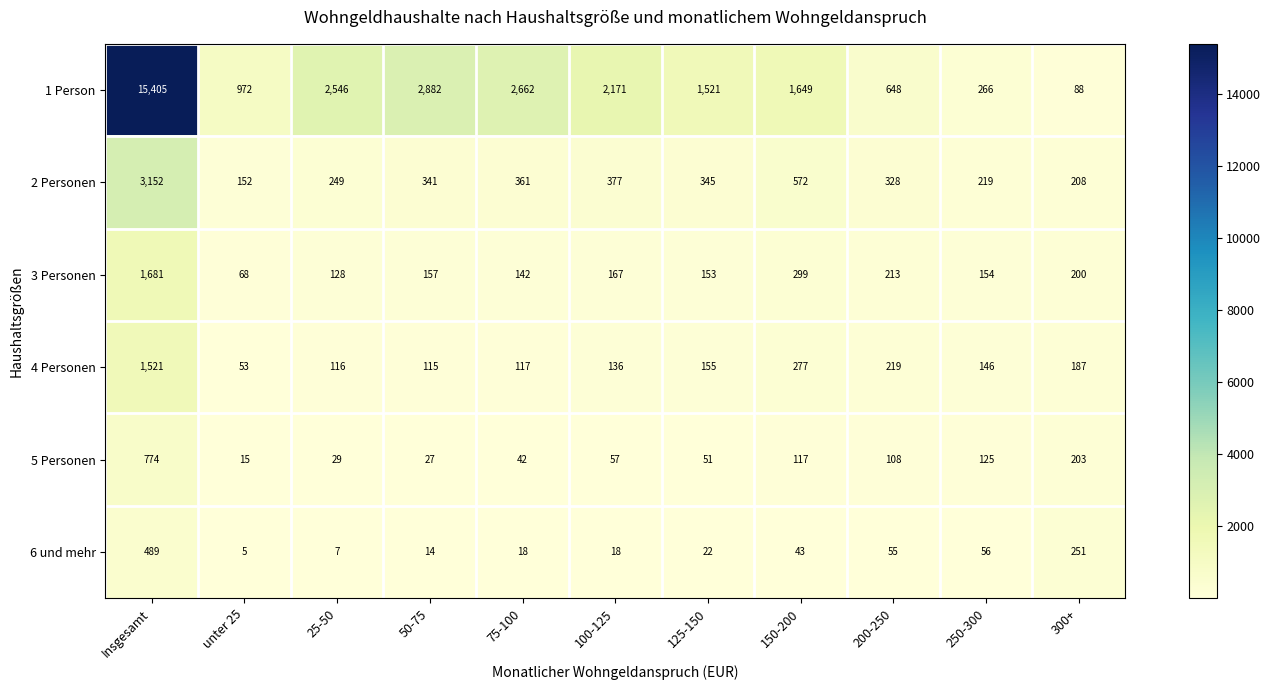

What is the sum of the 4 Personen values at 125-150 and 250-300?

301